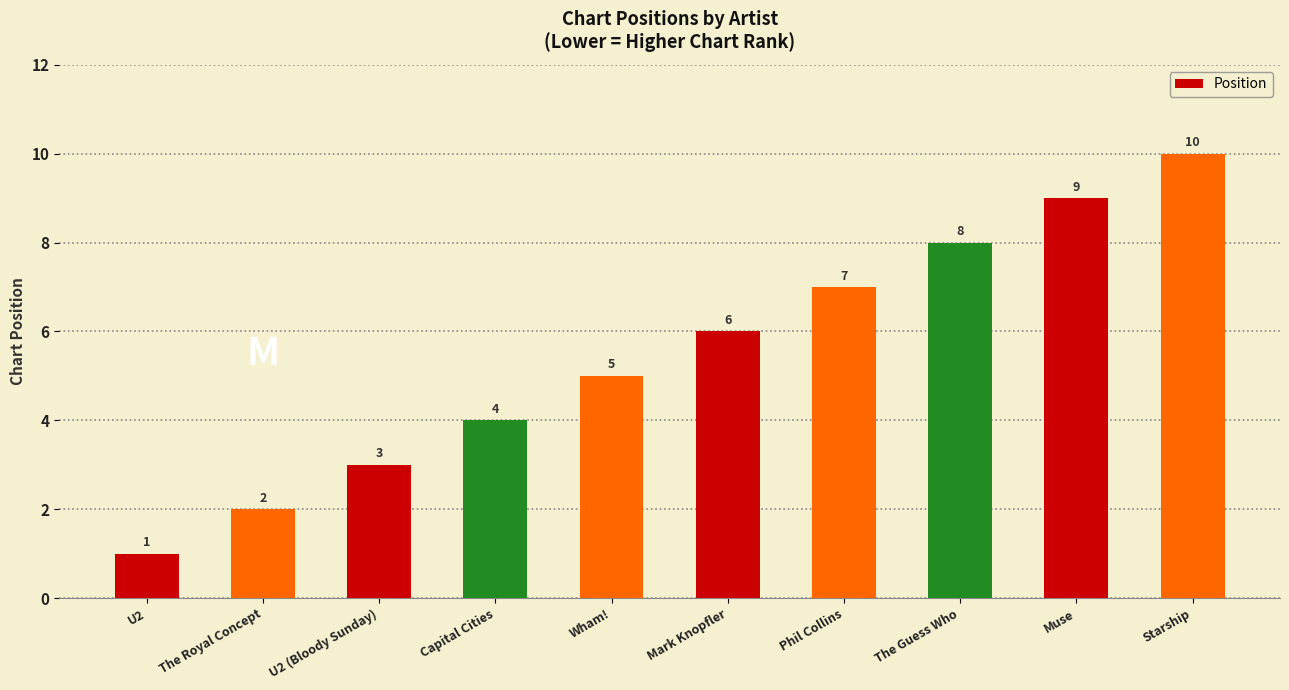

Rank the categories by value from lowest to highest.

U2, The Royal Concept, U2 (Bloody Sunday), Capital Cities, Wham!, Mark Knopfler, Phil Collins, The Guess Who, Muse, Starship